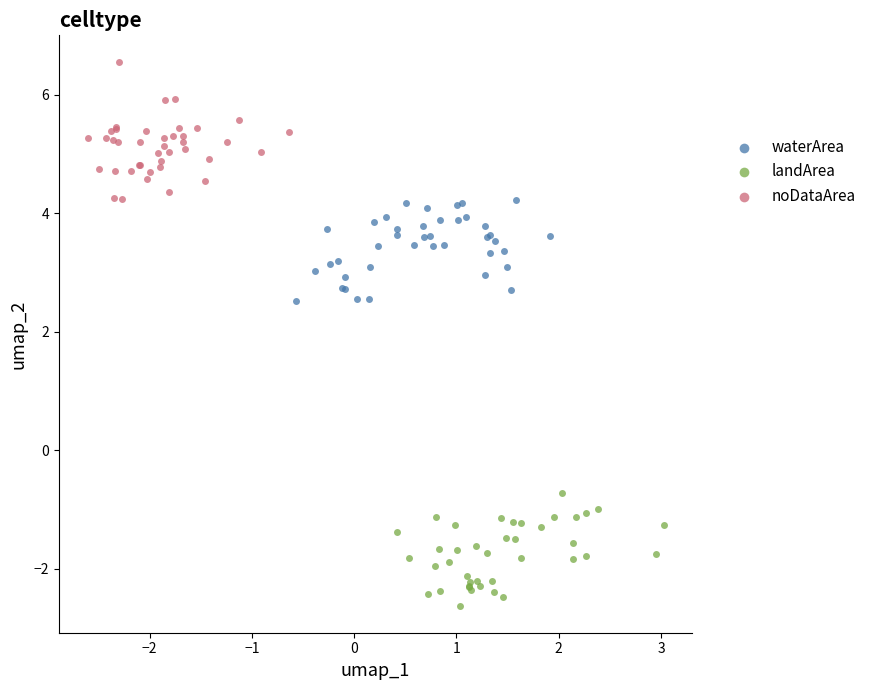

Which series reaches the maximum Y coordinate?

noDataArea